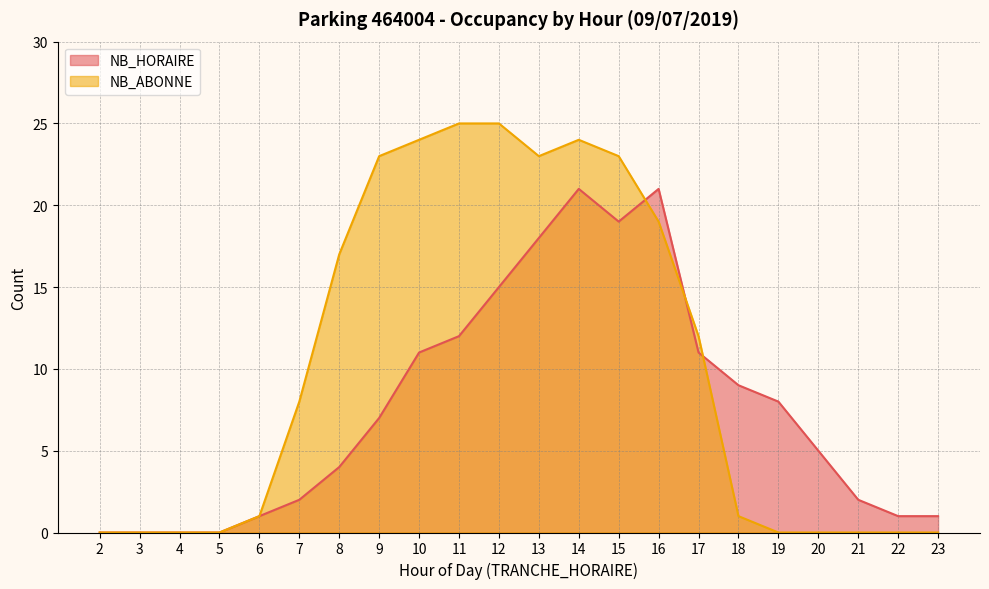

How many values in the NB_ABONNE series exceed 8?

10